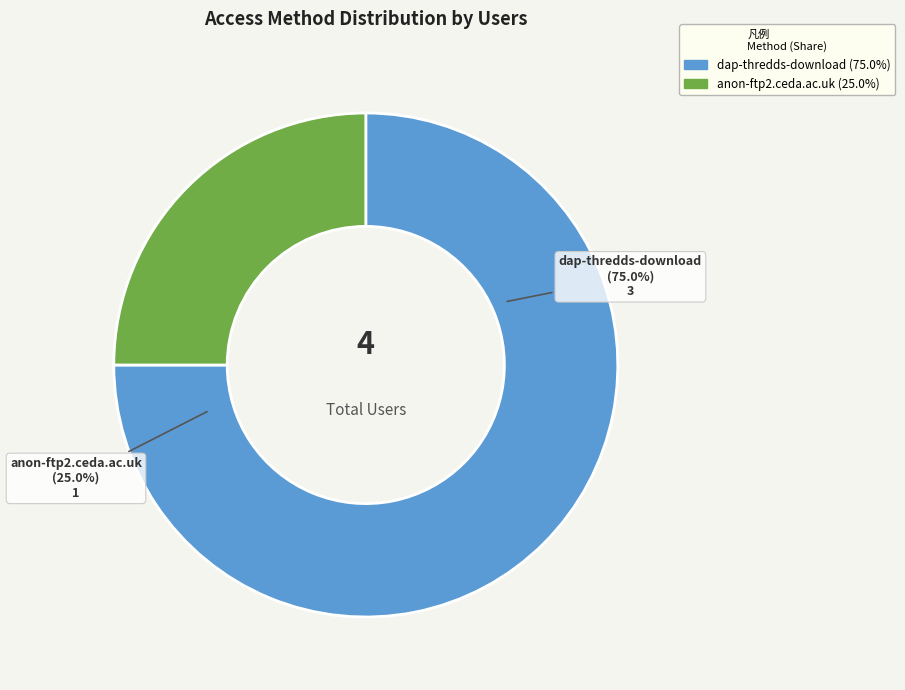

How many segments does this pie chart have?

2